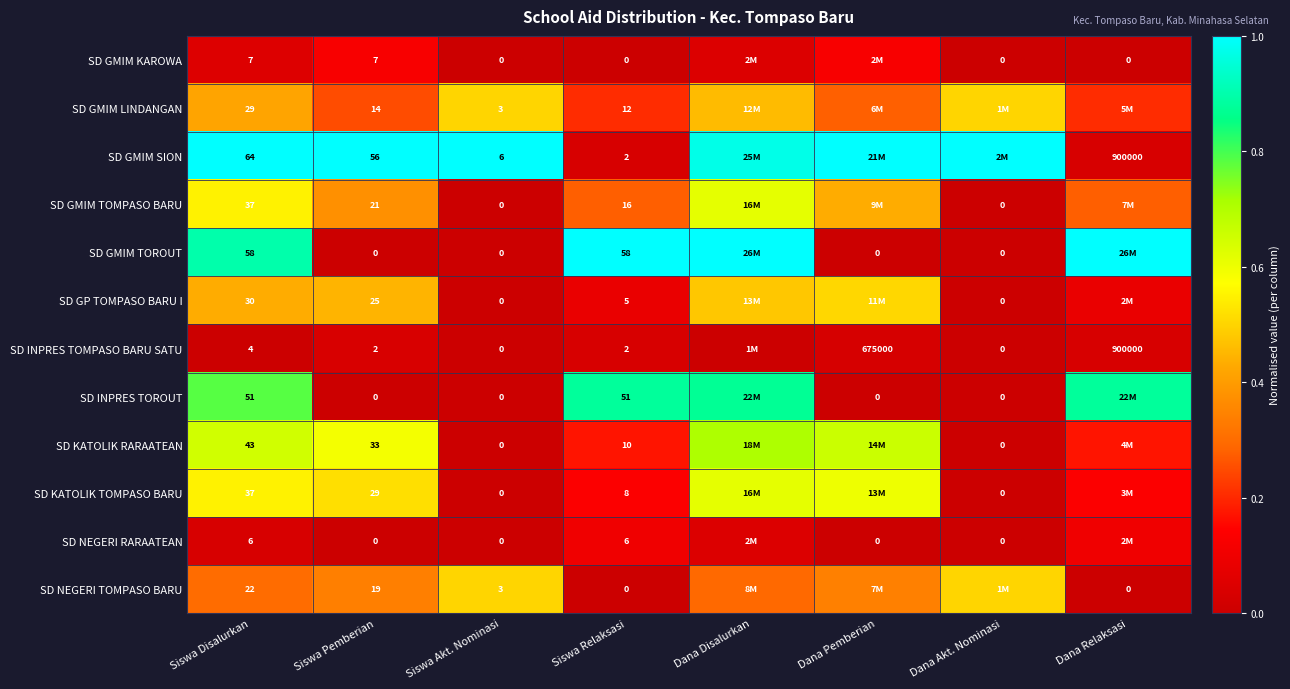

Which label corresponds to the smallest value in the chart?

Siswa Akt. Nominasi